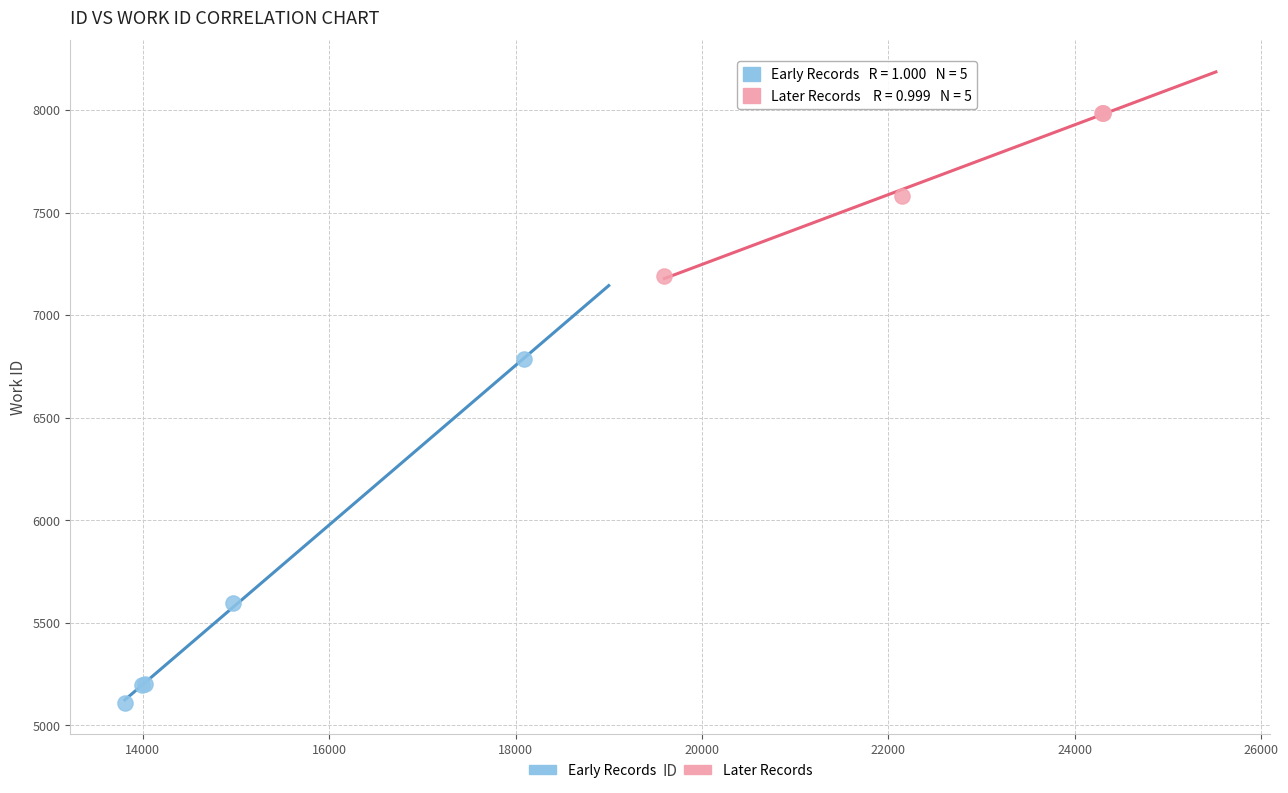

Which series reaches the maximum Y coordinate?

Later Records